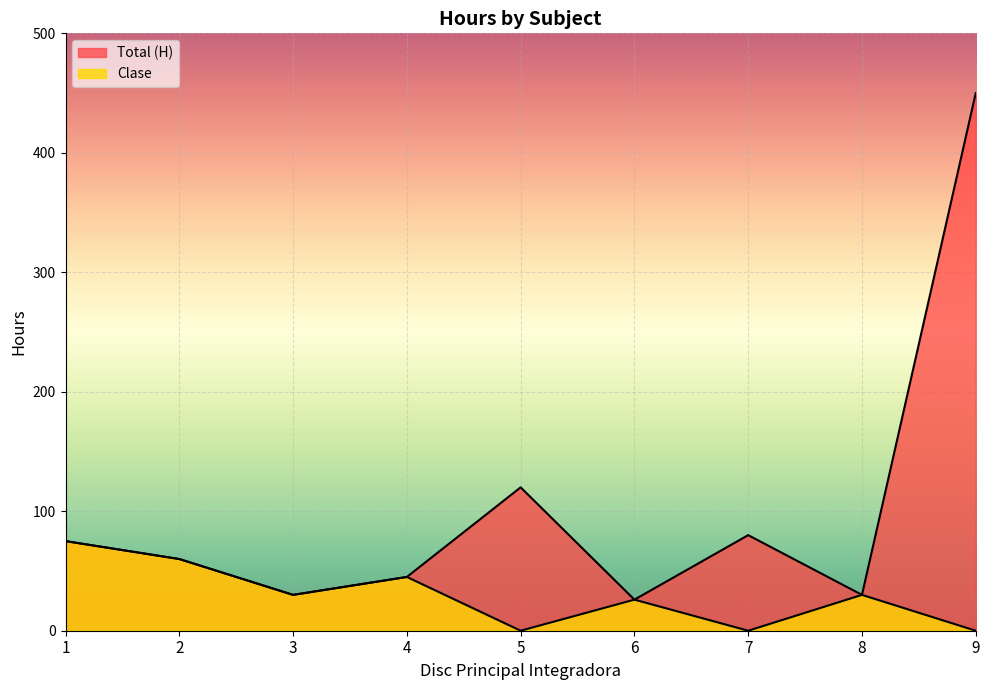

How many data points does each series have?

9